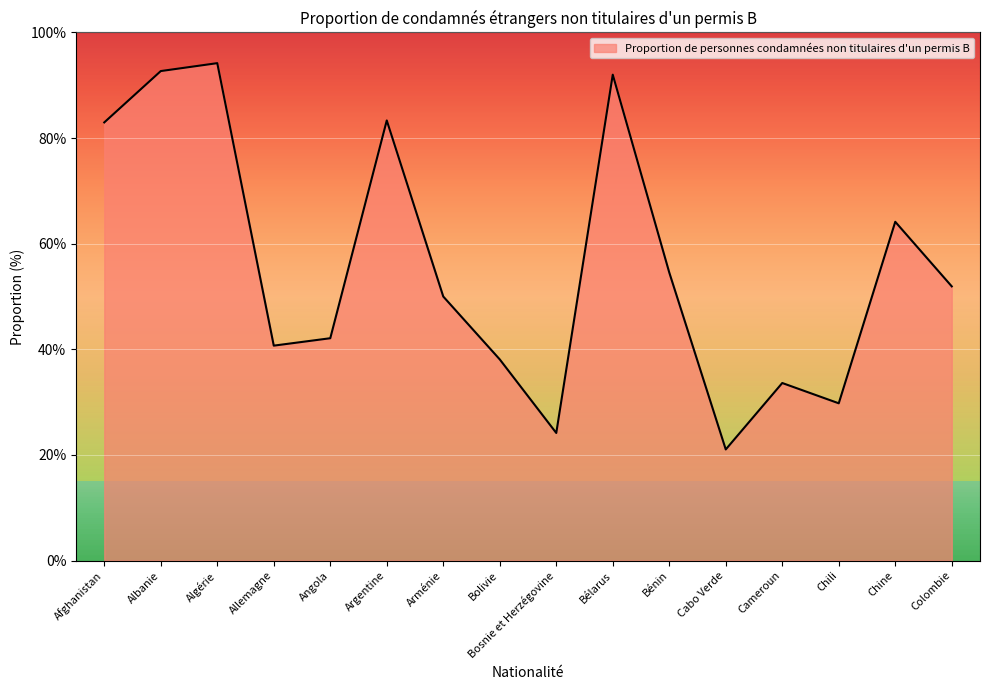

What is the sum of the values at Algérie and Arménie?

144.2